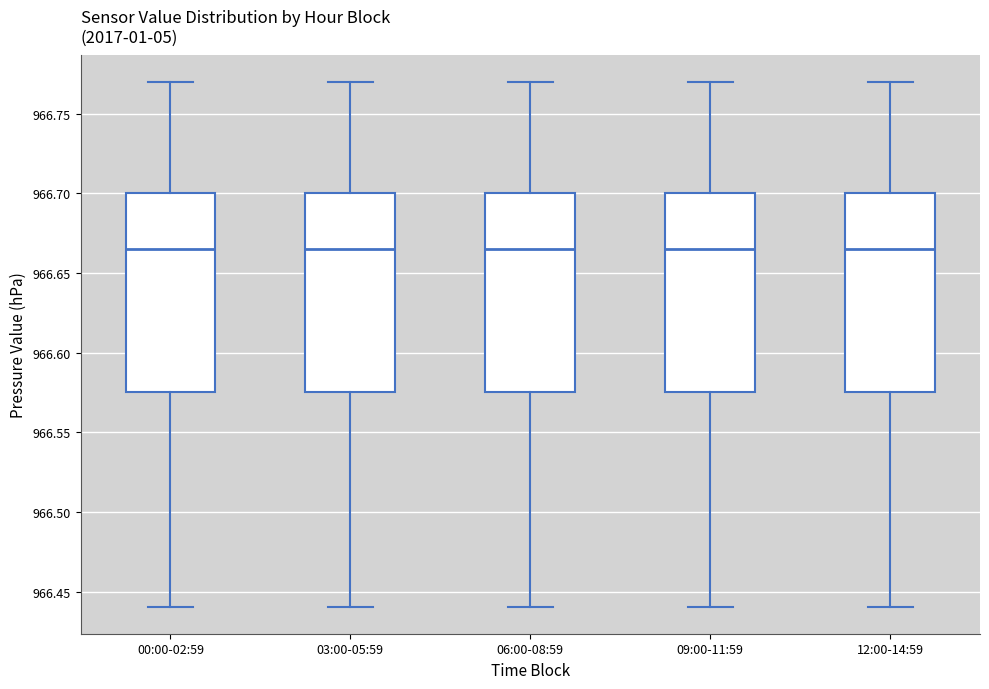

Reading left to right, transcribe this box plot: for each box, give where its median line is, the range the box spans, and where its two whiskers end, as read against the y-axis. The values are not printed on the chart, so give them approximately, as read against the axis.

00:00-02:59: median 966.665, box 966.575 to 966.700, whiskers 966.440 to 966.770
03:00-05:59: median 966.665, box 966.575 to 966.700, whiskers 966.440 to 966.770
06:00-08:59: median 966.665, box 966.575 to 966.700, whiskers 966.440 to 966.770
09:00-11:59: median 966.665, box 966.575 to 966.700, whiskers 966.440 to 966.770
12:00-14:59: median 966.665, box 966.575 to 966.700, whiskers 966.440 to 966.770